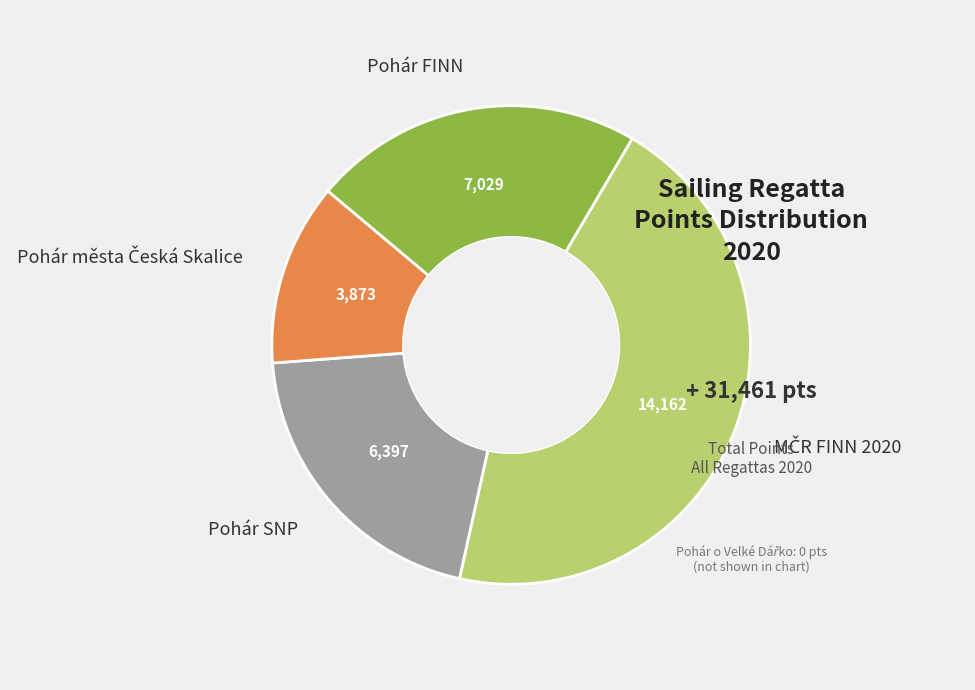

Does any single category account for the majority?

No